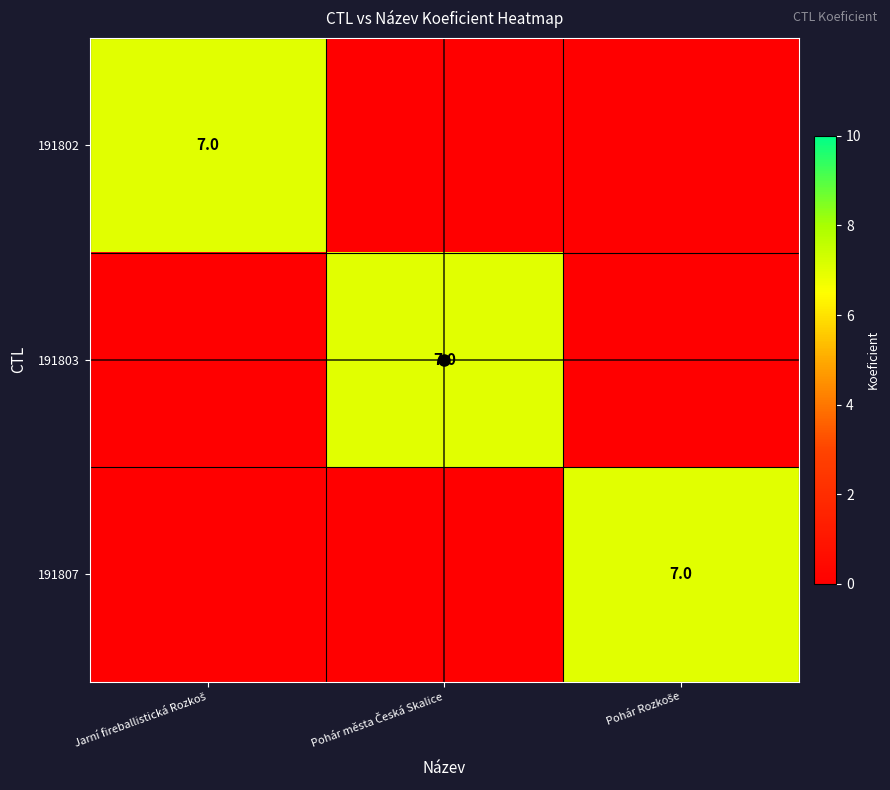

How many values in the 191803 series exceed 0?

1